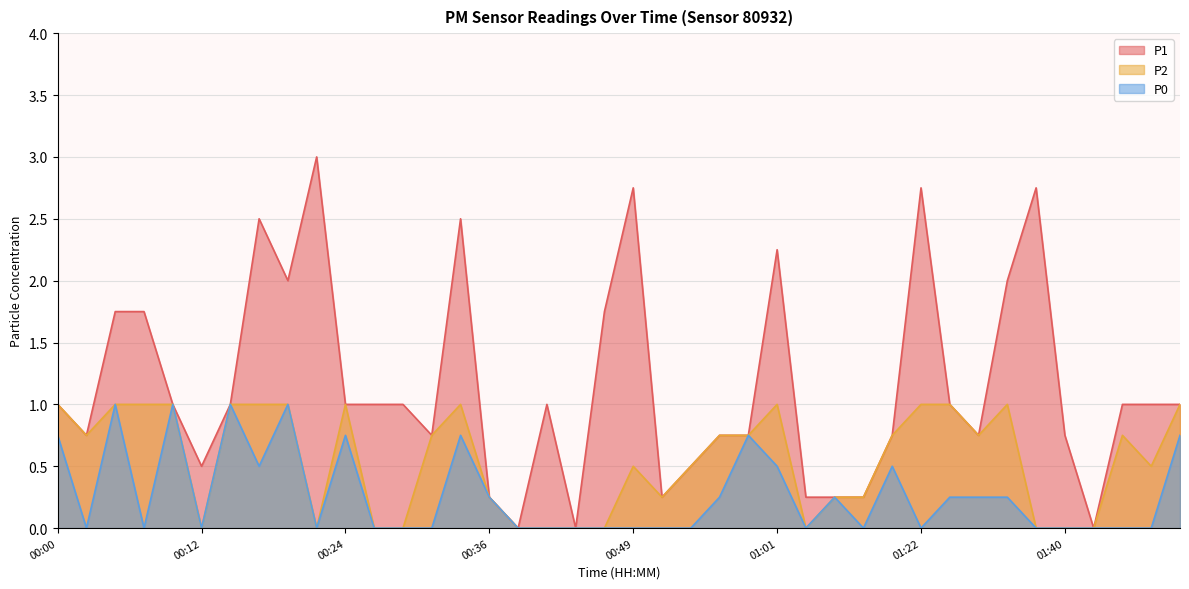

The P1 series shows 0.1 at 01:06. True or false?

False